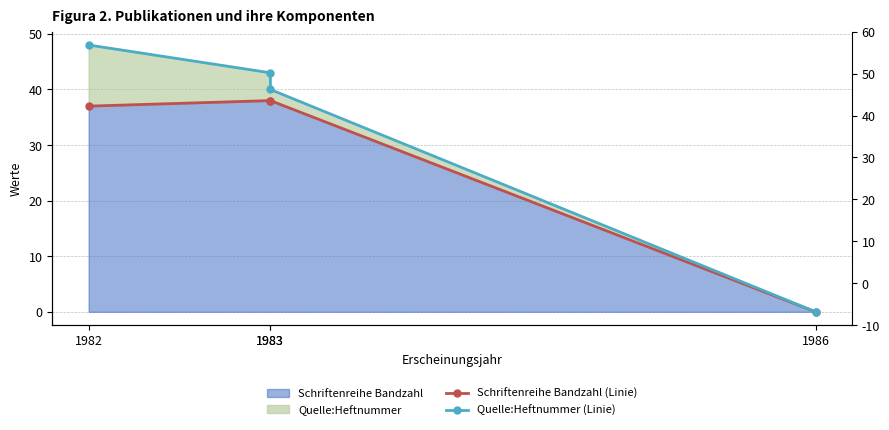

The value of Schriftenreihe Bandzahl (Linie) at 1986 is 23. True or false?

False